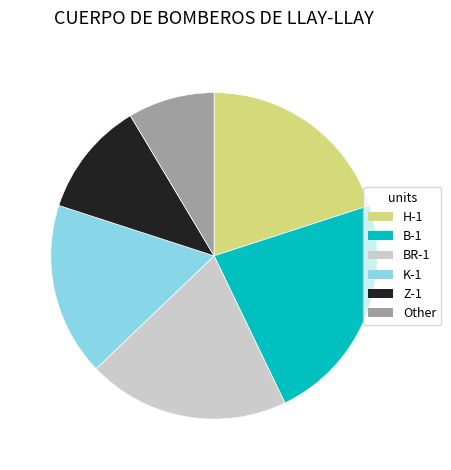

Which has a higher value, BR-1 or B-1?

B-1